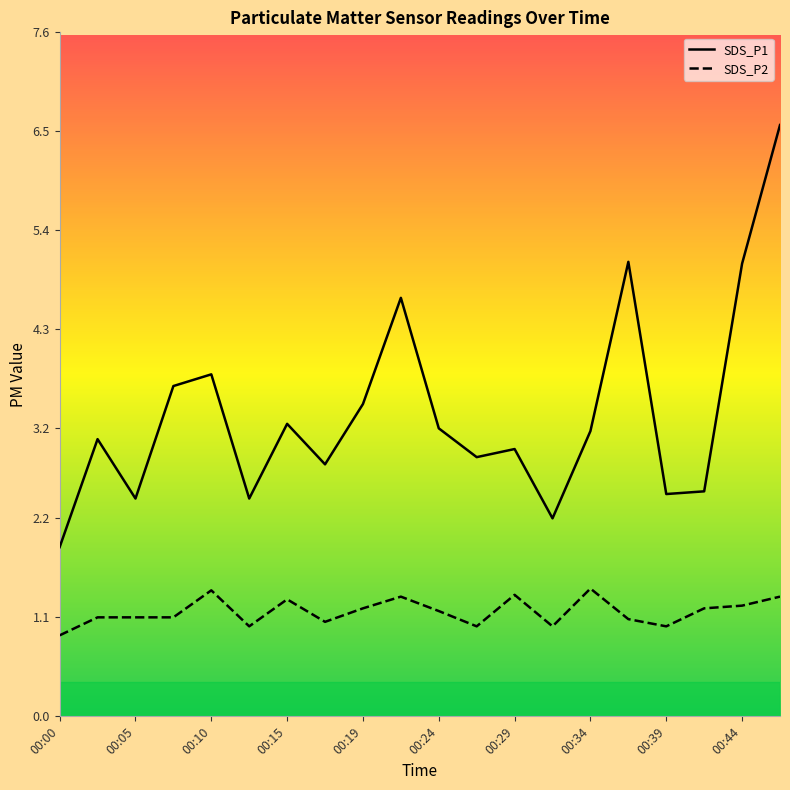

What is the difference between the highest and lowest values at 00:29?

1.6